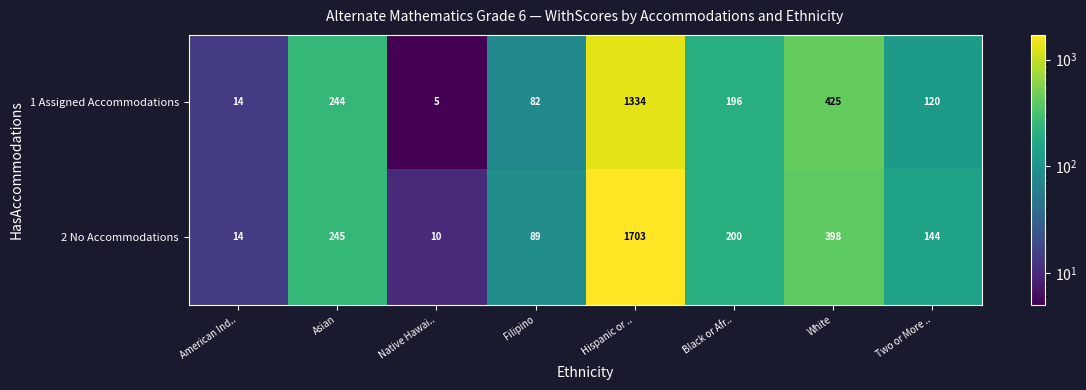

Count the number of data series in this chart.

2